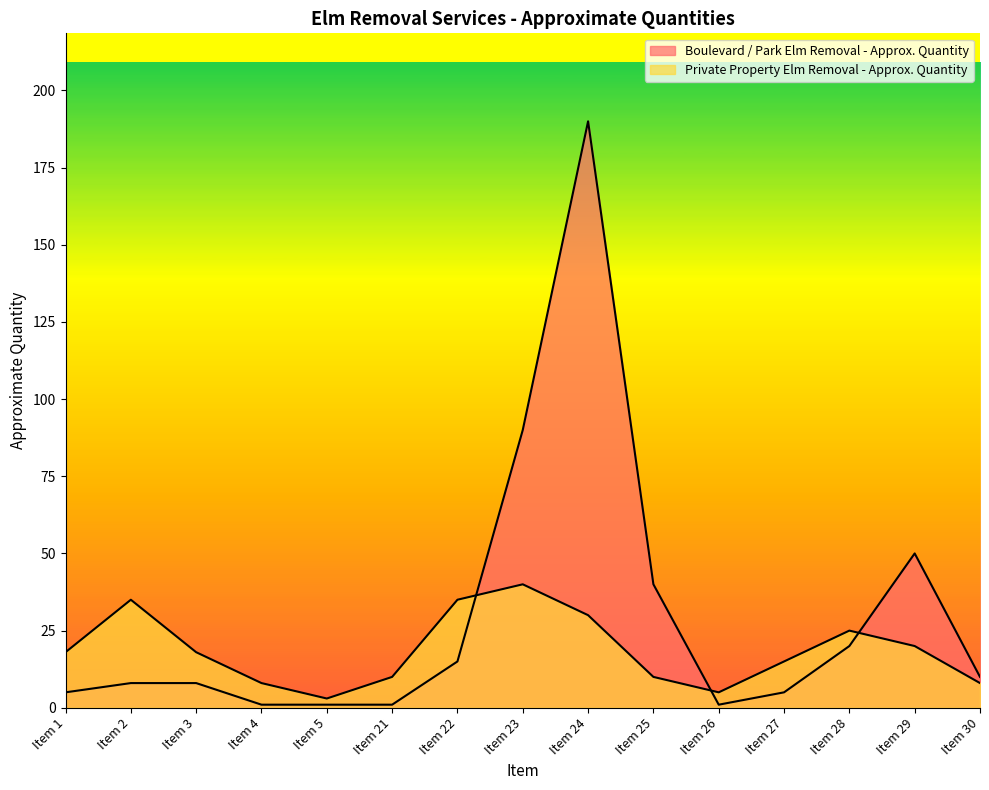

Between Item 2 and Item 24, which series saw the biggest shift?

Boulevard / Park Elm Removal - Approx. Quantity